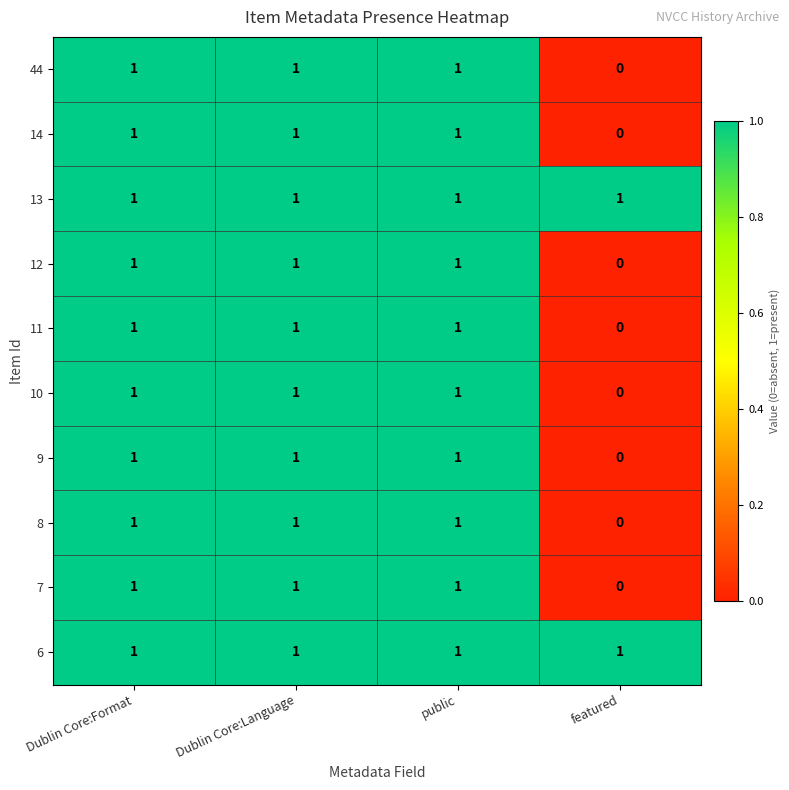

At how many categories does at least one series exceed 0?

4